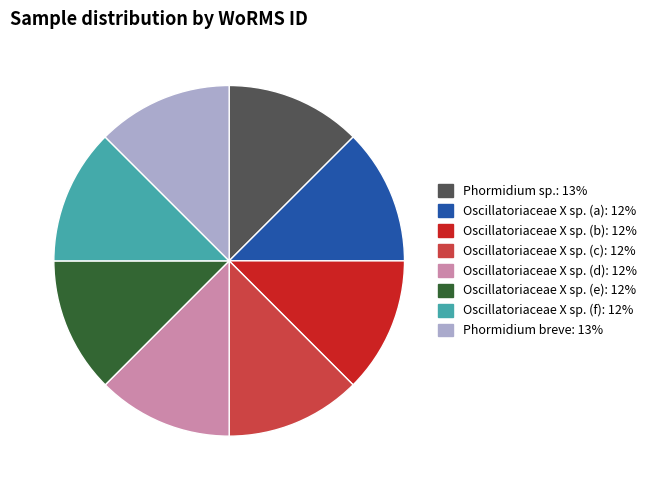

Is there any slice that represents more than half of the pie?

No